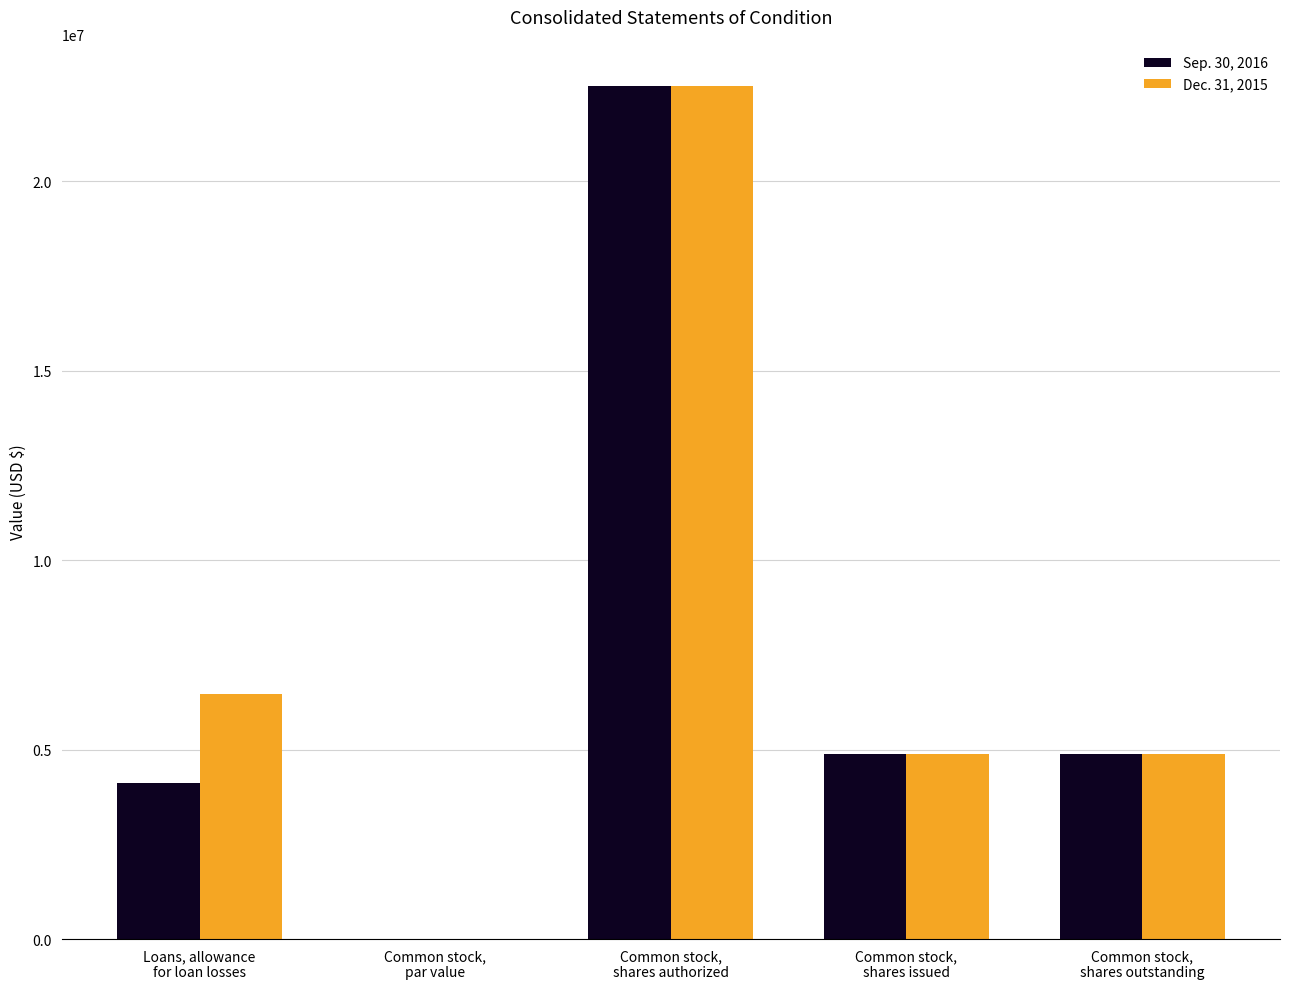

Is it true that Sep. 30, 2016 equals 0.2 at Common stock,
par value?

True